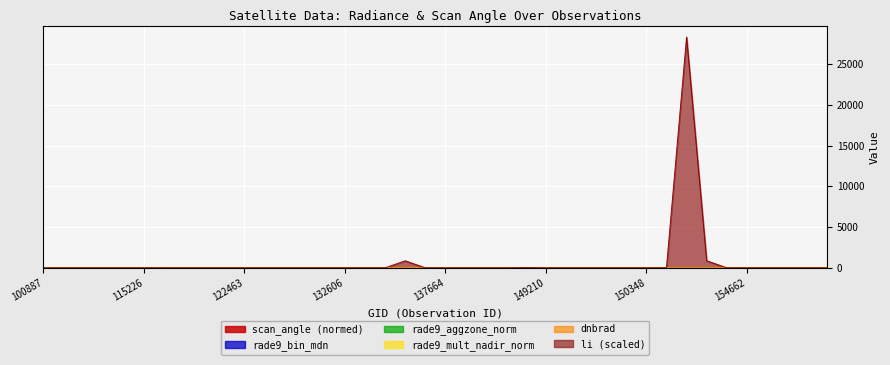

Reading left to right, extract all data points from this chart.

dnbrad: 2.3	2.7	2.5	1.8	2.6	4.1	2.3	2.1	2.1	1.8	3.2	1.0	2.1	1.3	1.2	1.5	2.5	1.4	2.4	1.2	1.6	3.2	1.5	2.0	3.0	2.9	1.0	3.3	2.7	2.1	2.1	2.4	1.8	3.1	1.3	1.7	3.4	2.4	2.3	2.0
rade9_aggzone_norm: 3.0	3.2	2.5	1.8	3.0	3.8	2.6	2.6	2.1	2.3	3.5	1.9	2.2	3.0	1.5	3.0	2.7	2.1	2.9	3.0	2.9	2.9	1.5	2.5	3.3	3.3	1.5	3.4	3.5	3.0	2.3	2.7	2.0	3.0	1.3	2.3	3.6	3.1	2.6	2.1
rade9_mult_nadir_norm: 1.9	2.6	2.2	1.8	2.4	3.8	2.5	1.6	2.1	1.8	3.0	1.0	2.1	1.3	1.3	1.5	1.9	1.4	2.7	1.2	1.3	2.4	1.5	2.2	3.1	2.5	1.0	3.0	2.6	1.7	1.6	2.5	1.6	2.8	1.3	1.7	3.2	2.0	2.1	2.0
scan_angle: 5.2	4.7	3.3	0.3	4.3	4.3	1.0	4.9	0.2	3.0	4.8	3.9	1.4	5.4	1.0	5.1	4.9	3.0	2.0	5.4	5.5	4.5	0.2	2.1	3.0	5.2	2.0	4.3	5.4	5.5	4.5	2.4	3.3	3.3	0.2	3.0	4.8	5.2	4.0	1.4
li: 0.0	0.0	0.0	0.2	0.0	0.0	2.2	0.0	0.0	0.0	0.0	0.0	0.0	0.2	0.0	0.0	0.0	0.0	857.4	0.0	0.0	0.0	0.0	0.0	28.2	0.0	0.0	0.0	0.0	0.0	0.0	0.0	28329.9	867.4	0.0	0.0	0.0	0.0	0.0	0.0
rade9_bin_mdn: 4.7	4.2	4.4	3.9	4.2	4.2	3.6	5.2	3.9	3.8	4.2	4.3	3.8	4.0	3.6	3.9	5.2	3.8	3.6	4.0	4.9	5.3	3.9	3.6	3.8	4.7	3.6	4.2	4.0	4.9	5.3	3.8	4.4	4.4	3.9	3.8	4.2	4.7	4.3	3.8